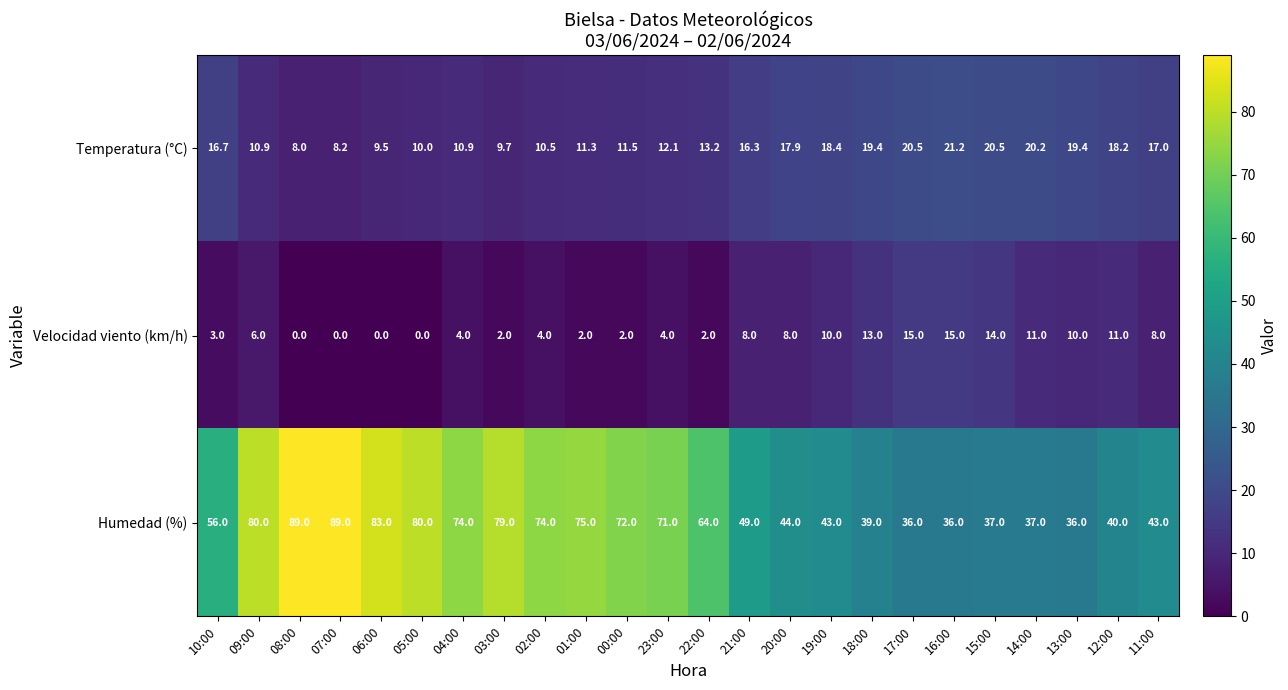

Rank the series by their maximum value, from highest to lowest.

Humedad (%), Temperatura (°C), Velocidad viento (km/h)